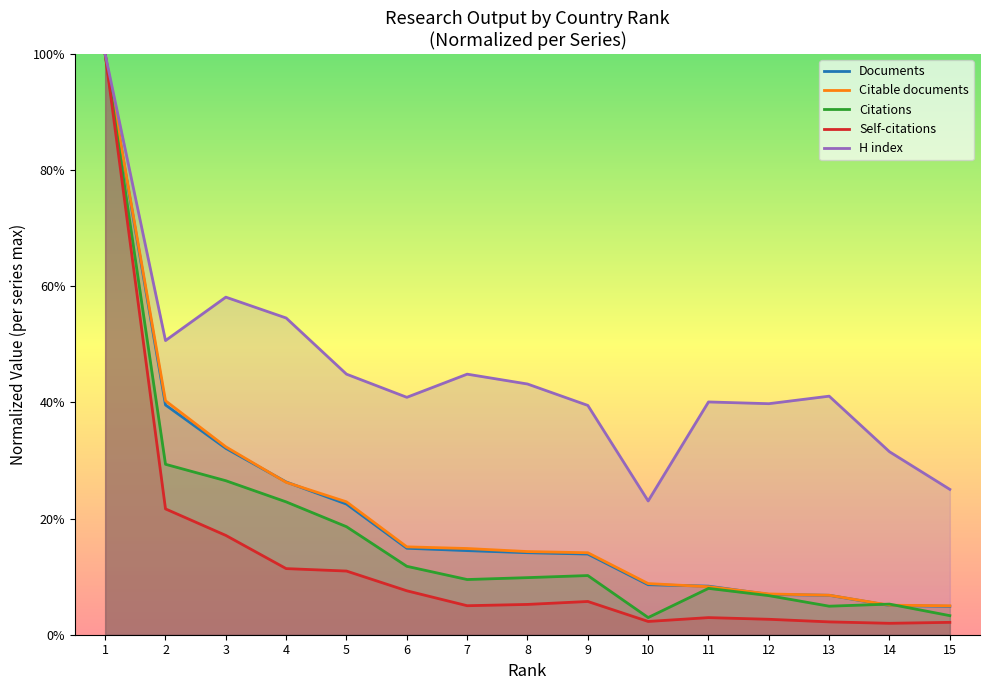

What is the value of the H index point at the 15th from the left?

0.3